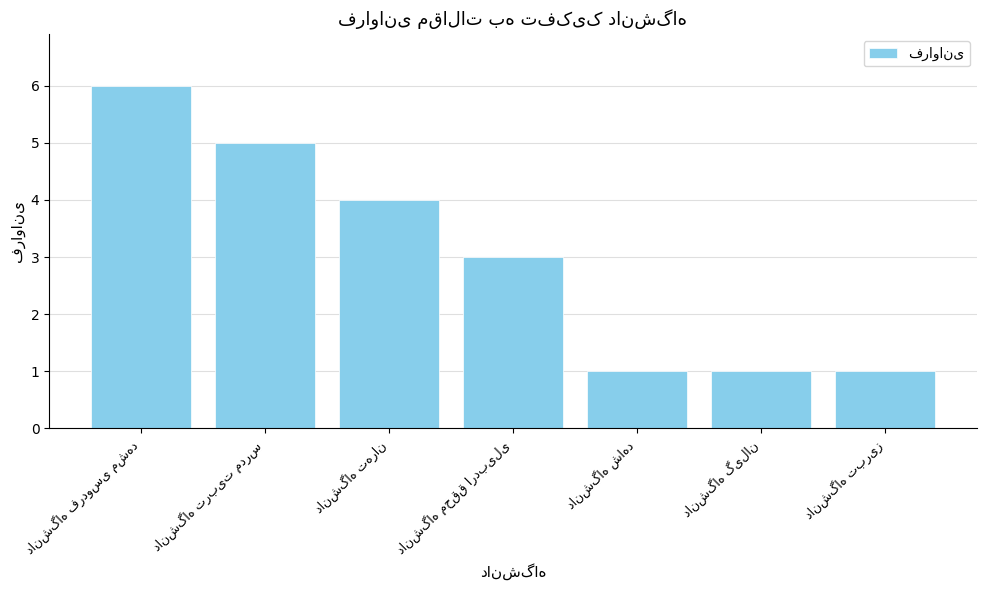

What is the difference between the maximum and minimum values?

5